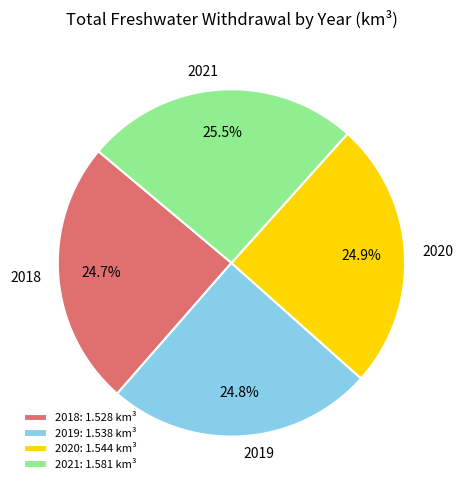

Does 2018 account for over 50% of the chart?

No